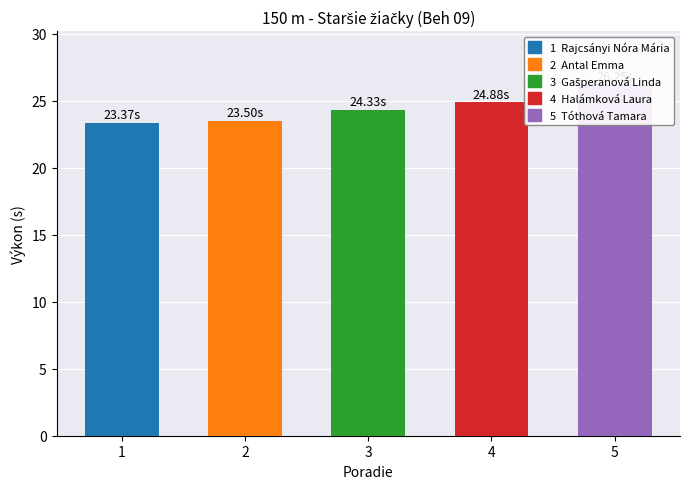

At which label is the value closest to 24?

3